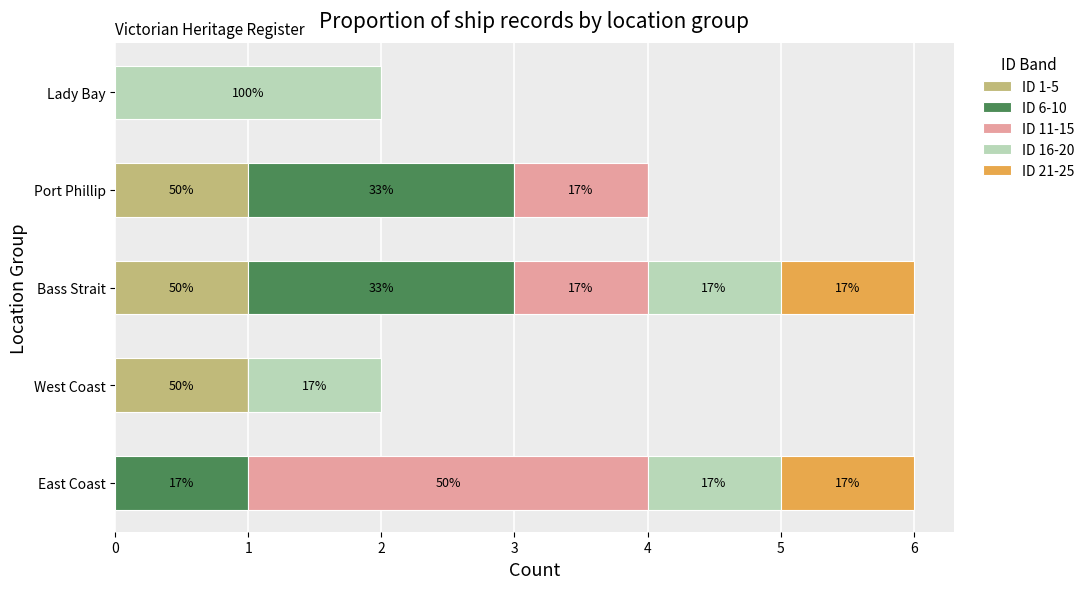

What are all the series names shown in the legend?

ID 1-5, ID 6-10, ID 11-15, ID 16-20, ID 21-25